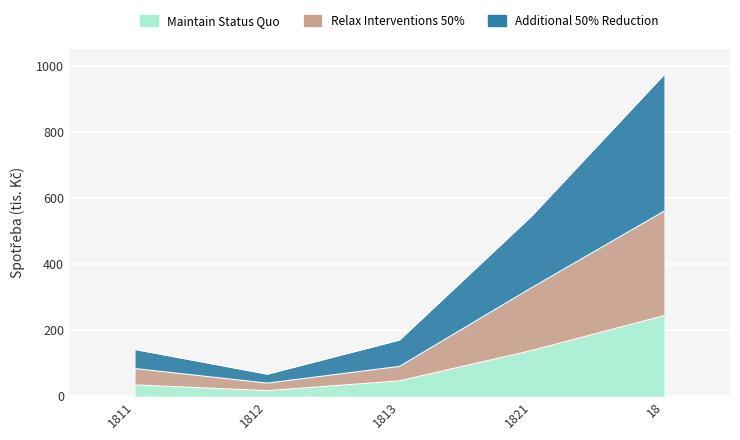

Between 1812 and 18, which is larger?

18